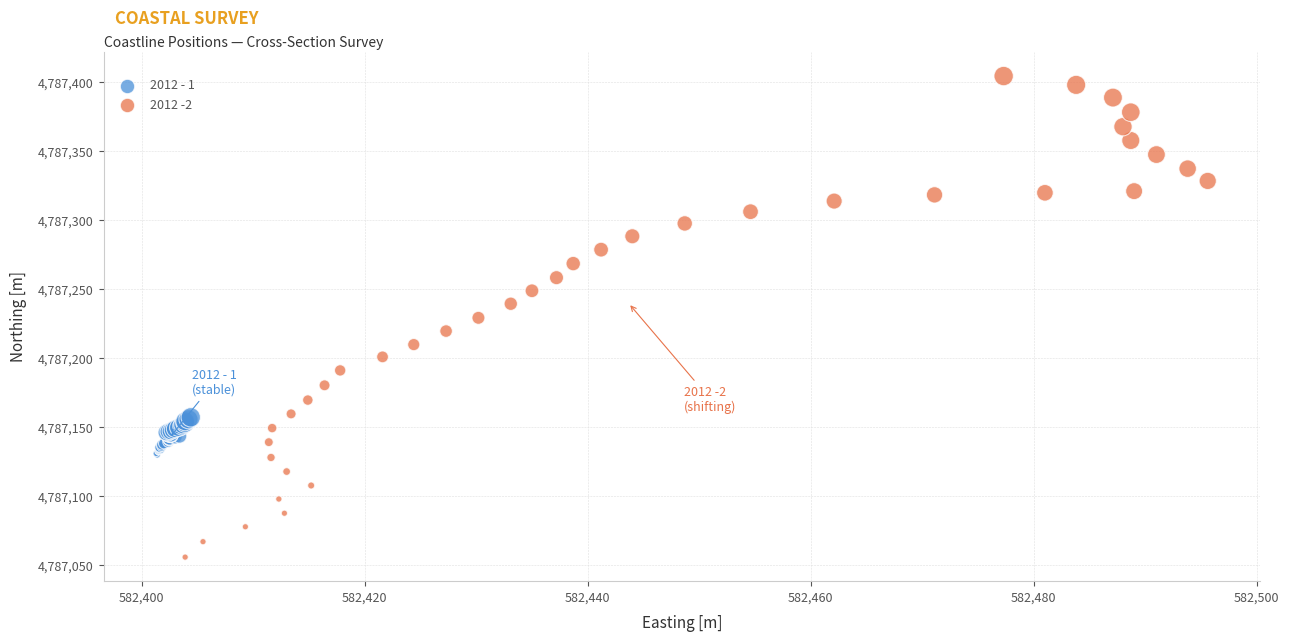

Which series contains the lowest Y value?

2012 -2